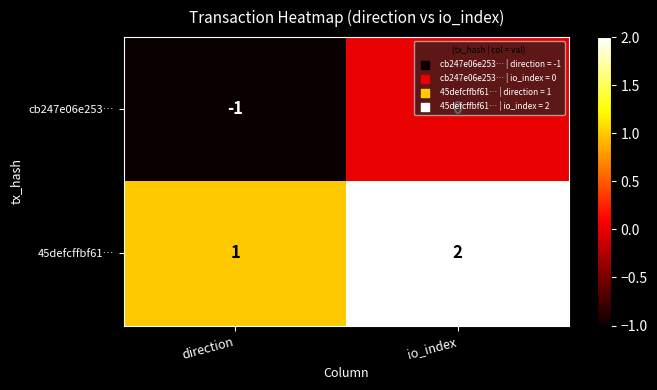

What is the sum of the 45defcffbf61… values at io_index and direction?

3